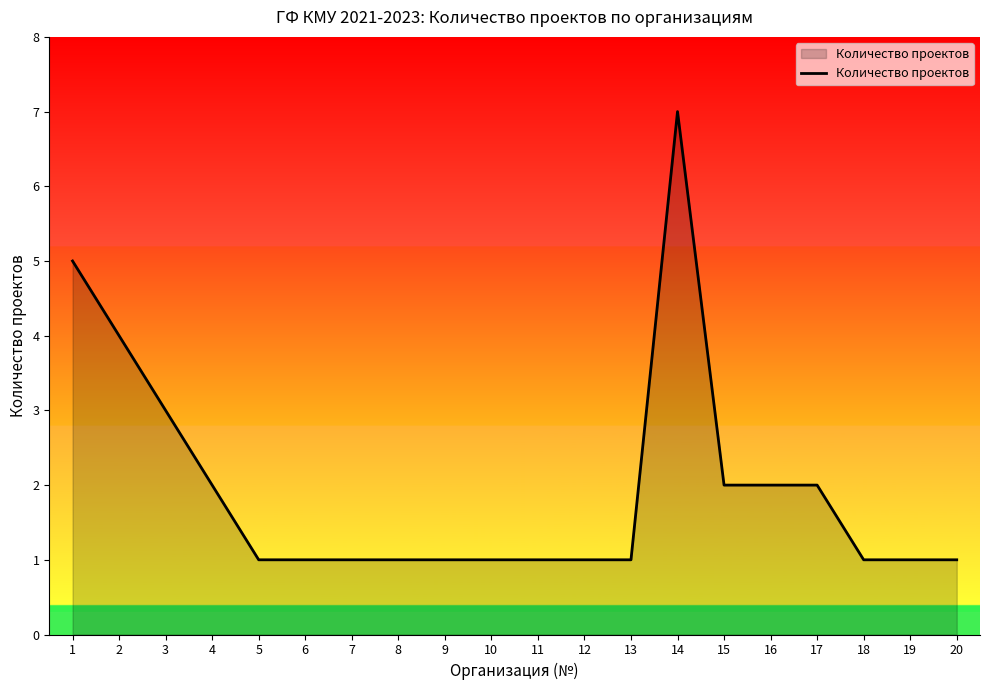

The chart shows a value of 0 at 8. True or false?

False